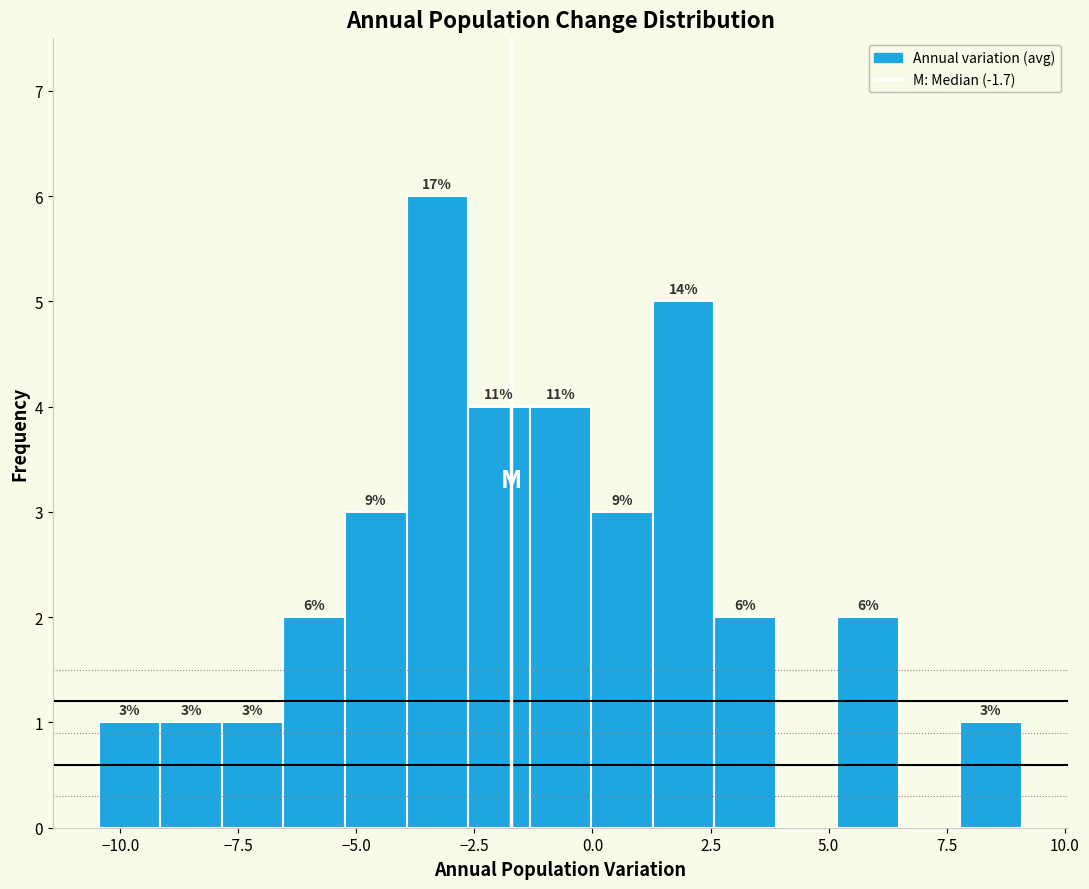

Read against the x-axis, roughly where is the centre of the tallest bar?

-3.5